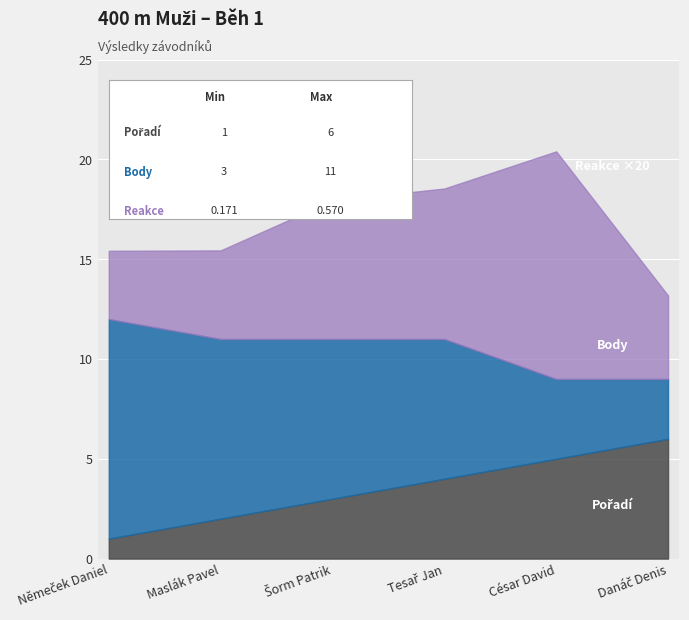

Which category has the highest value across all series?

Němeček Daniel